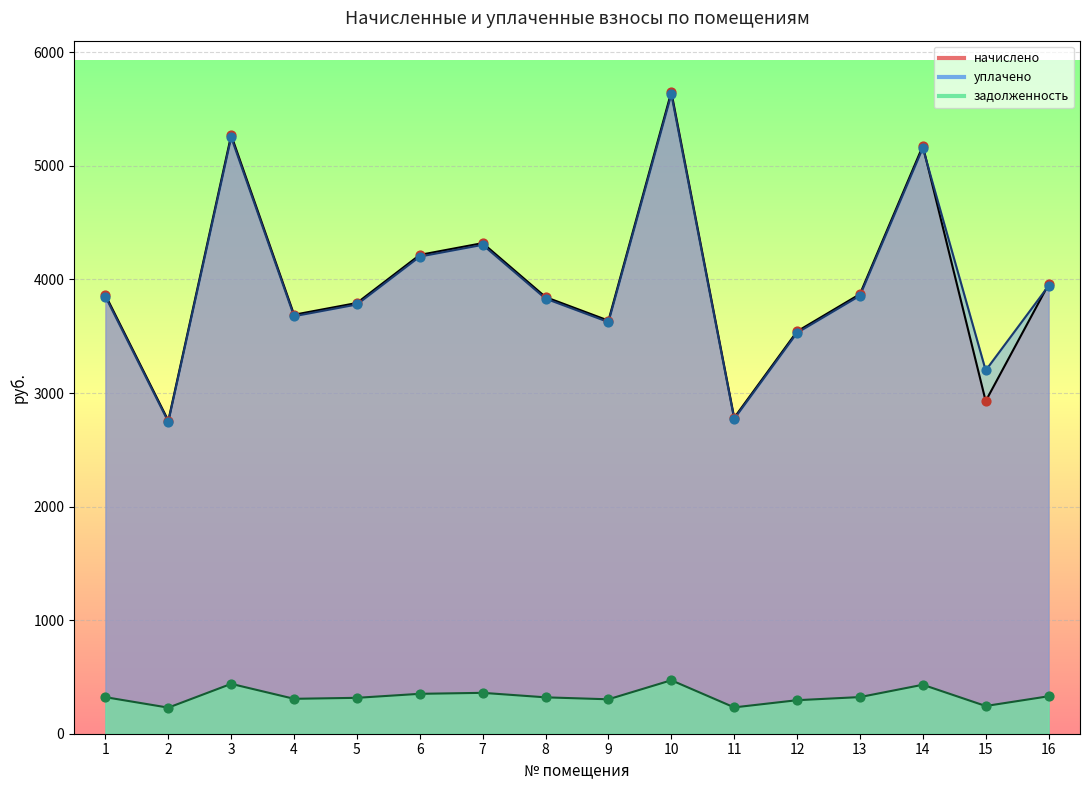

Which series has the largest total across all categories?

уплачено